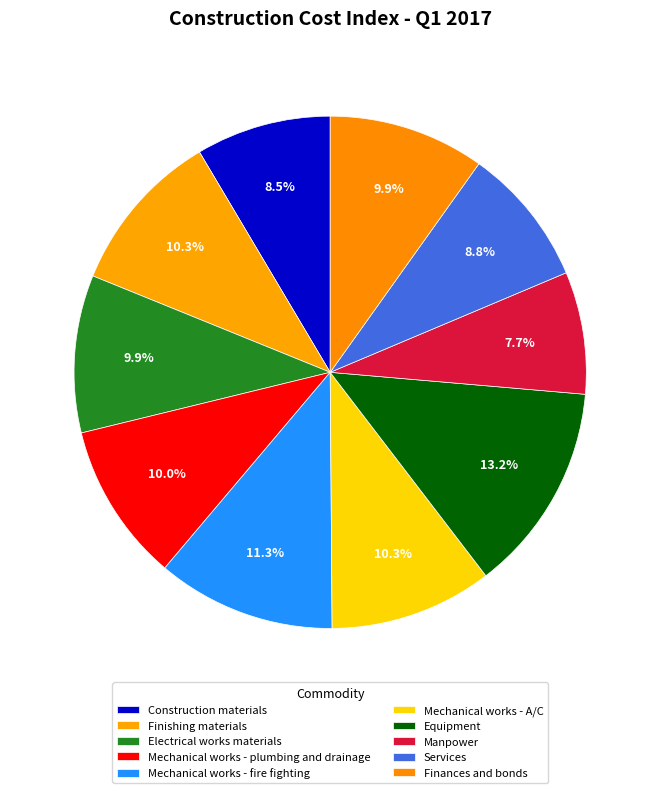

Count the number of slices in the pie.

10